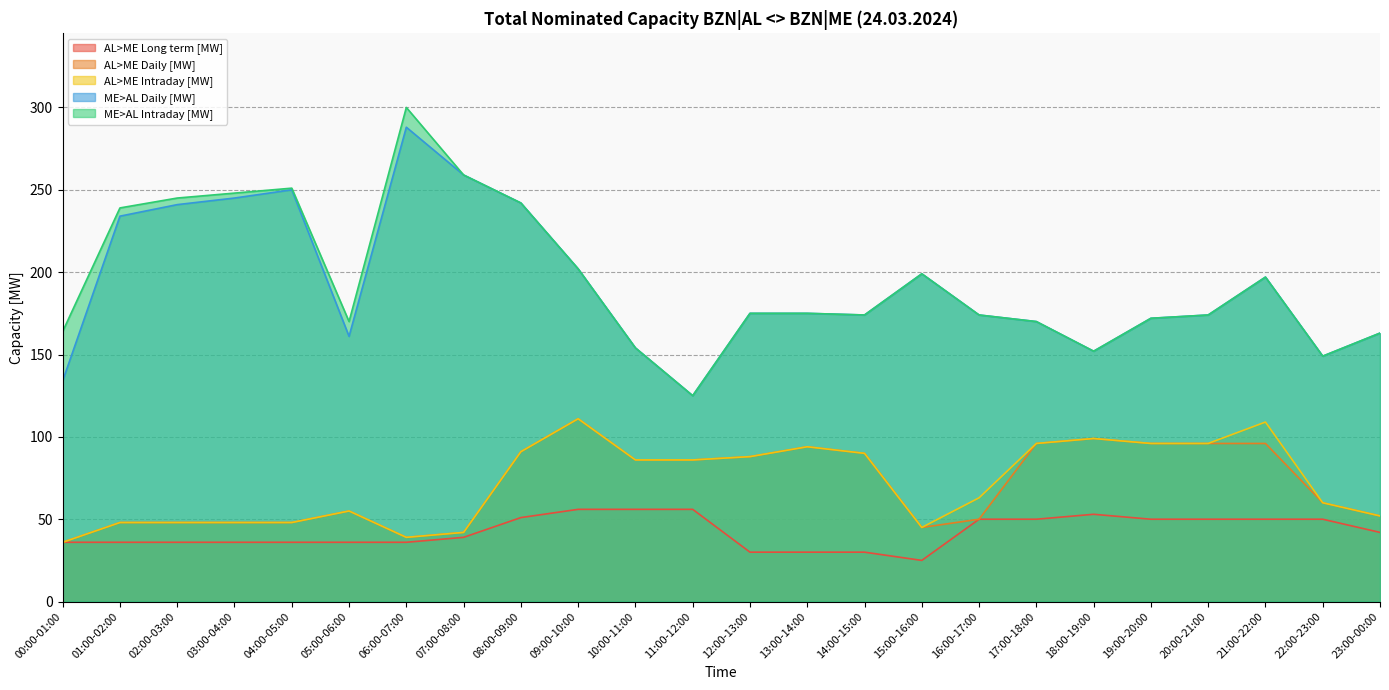

What position from the left is 22:00-23:00?

23